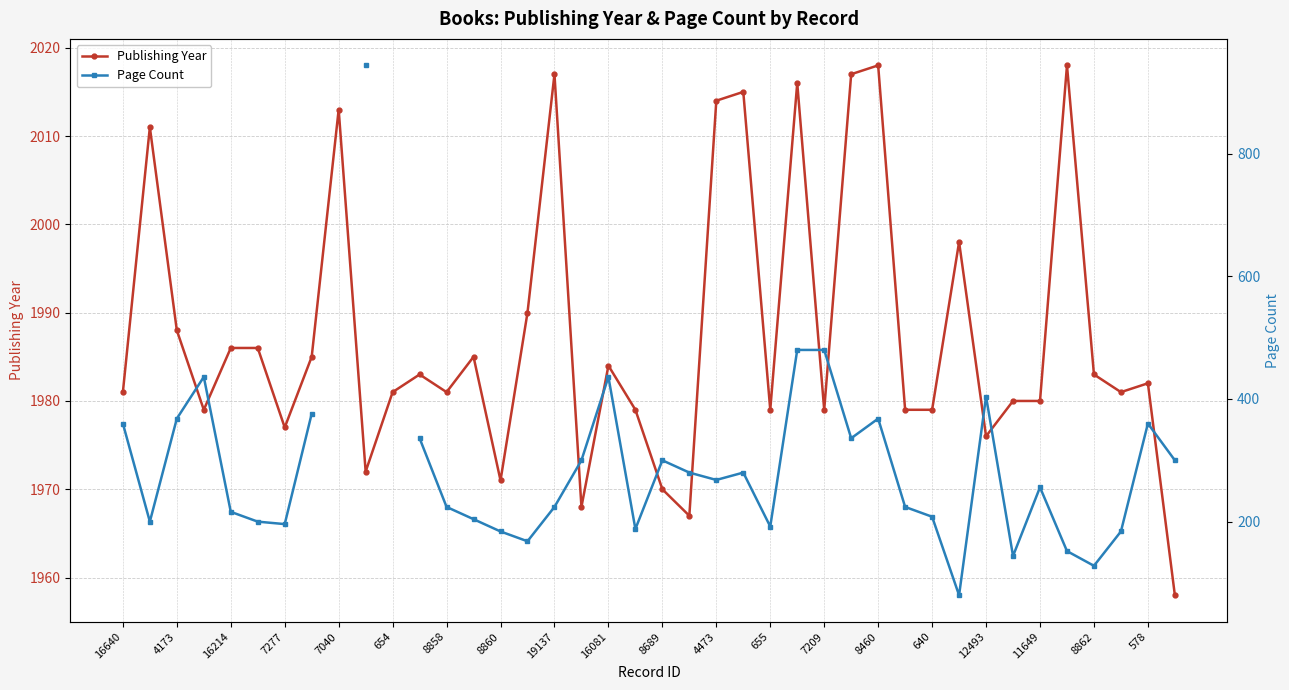

List the series in order of their peak value, highest first.

Publishing Year, Page Count